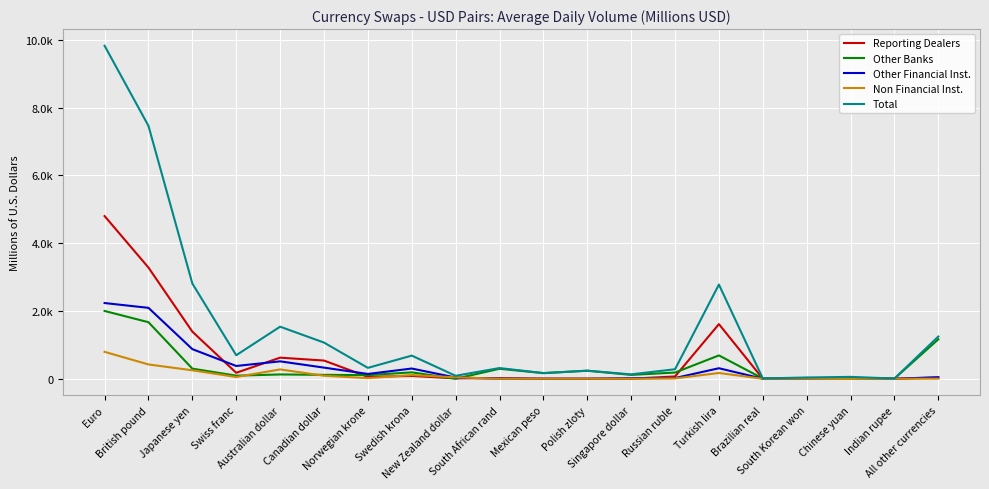

Does the chart display data point markers on the line(s)?

No